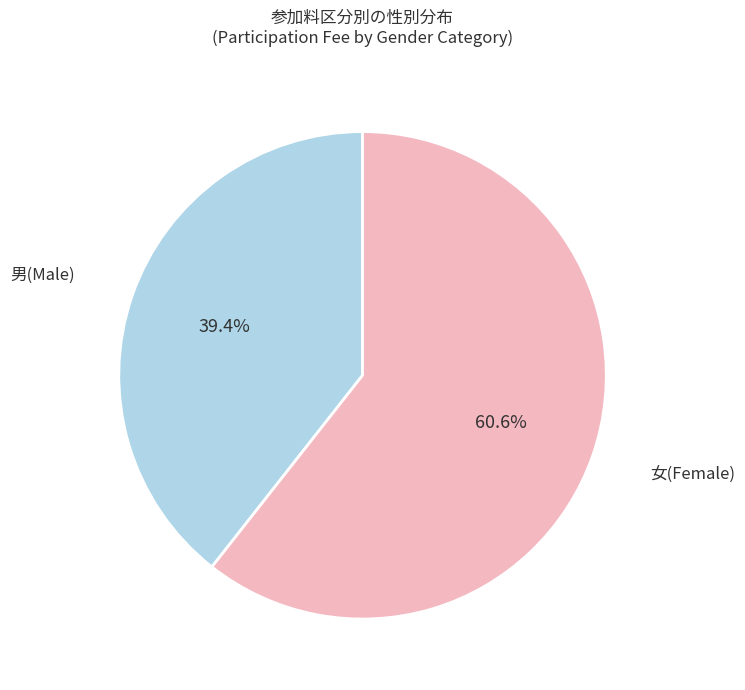

How many segments does this pie chart have?

2